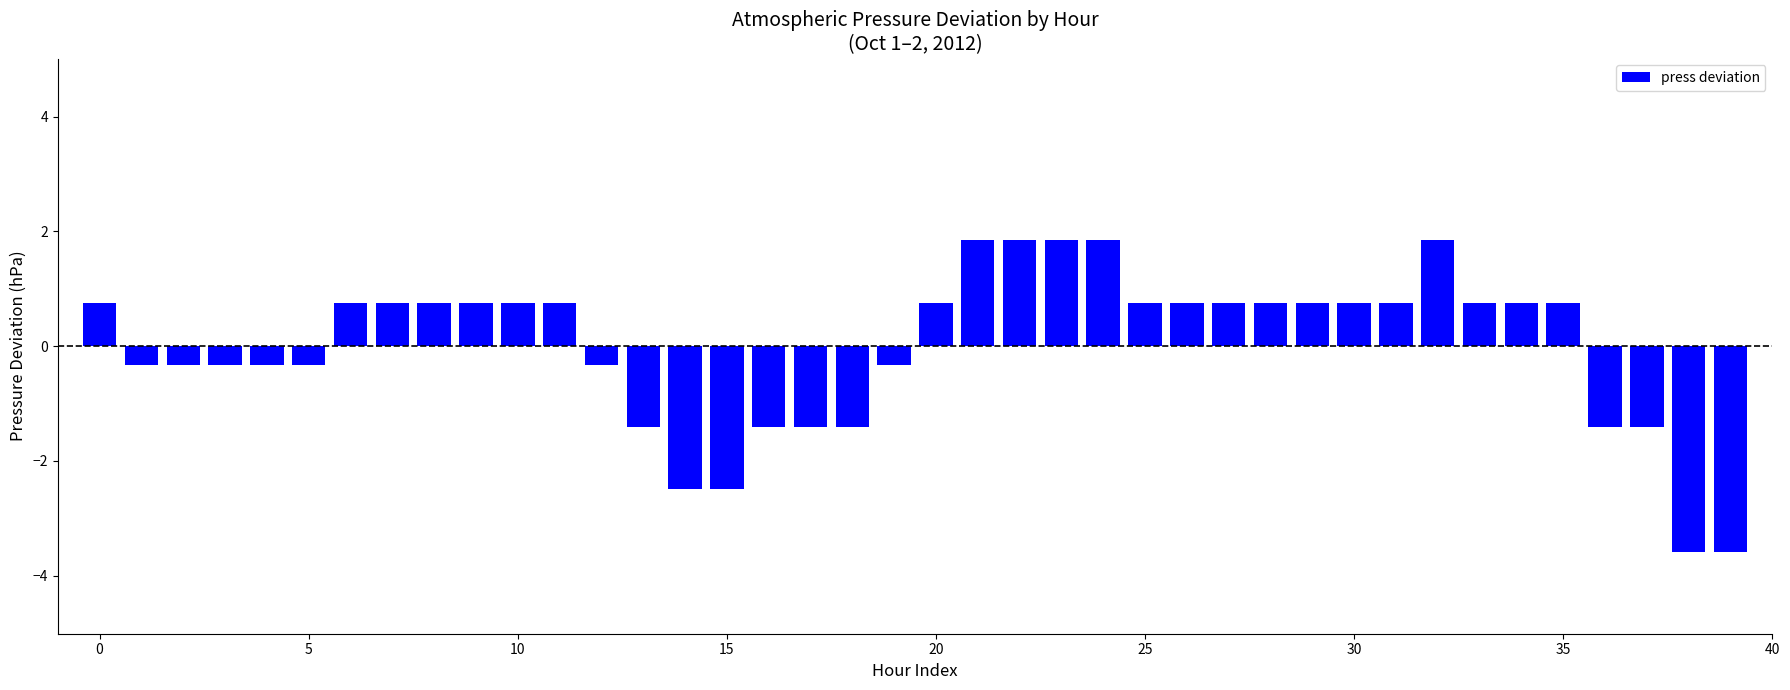

Are the bars grouped side by side (vs. stacked)?

No